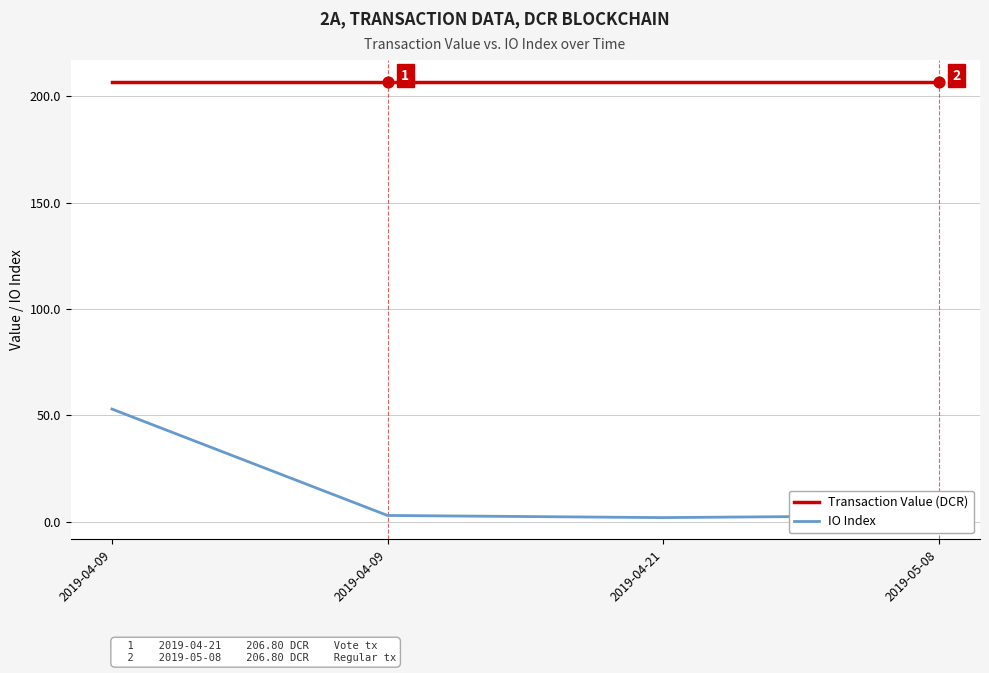

At which category is the sum across all series the highest?

2019-04-09